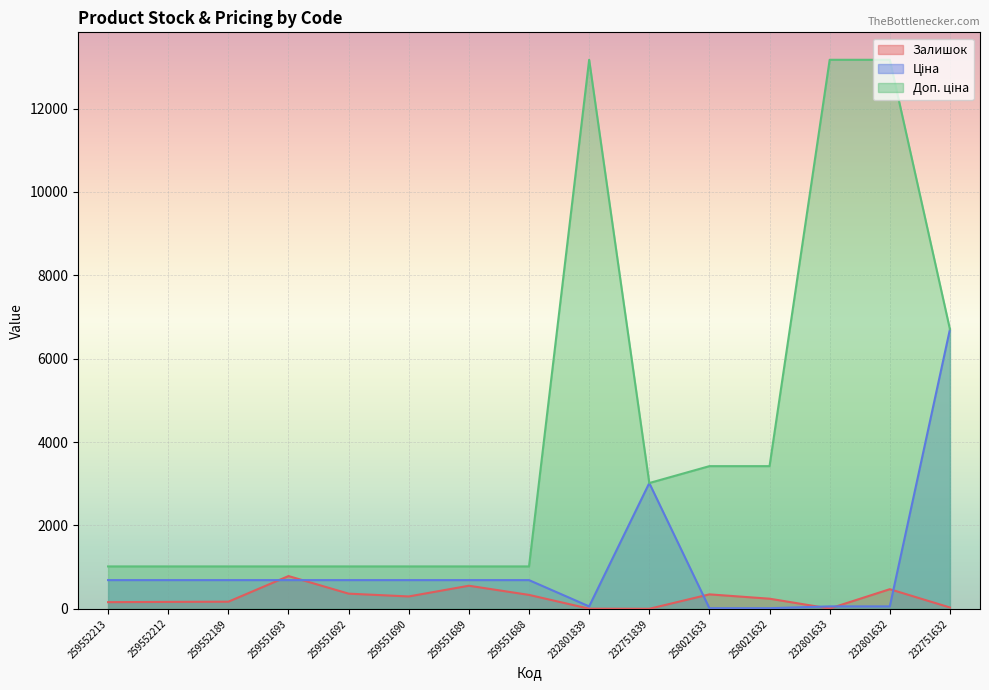

Does the chart display data point markers on the line(s)?

No